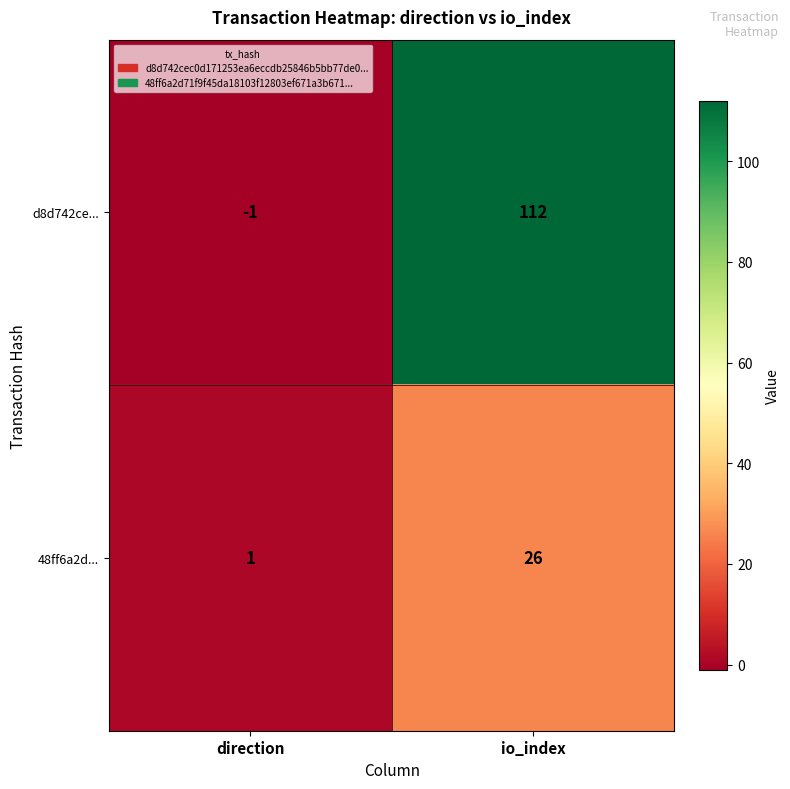

What is the difference between the maximum and minimum values in the 48ff6a2d... series?

25